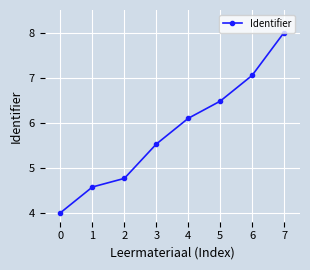

What is the difference between the values at 7 and 2?

3.2